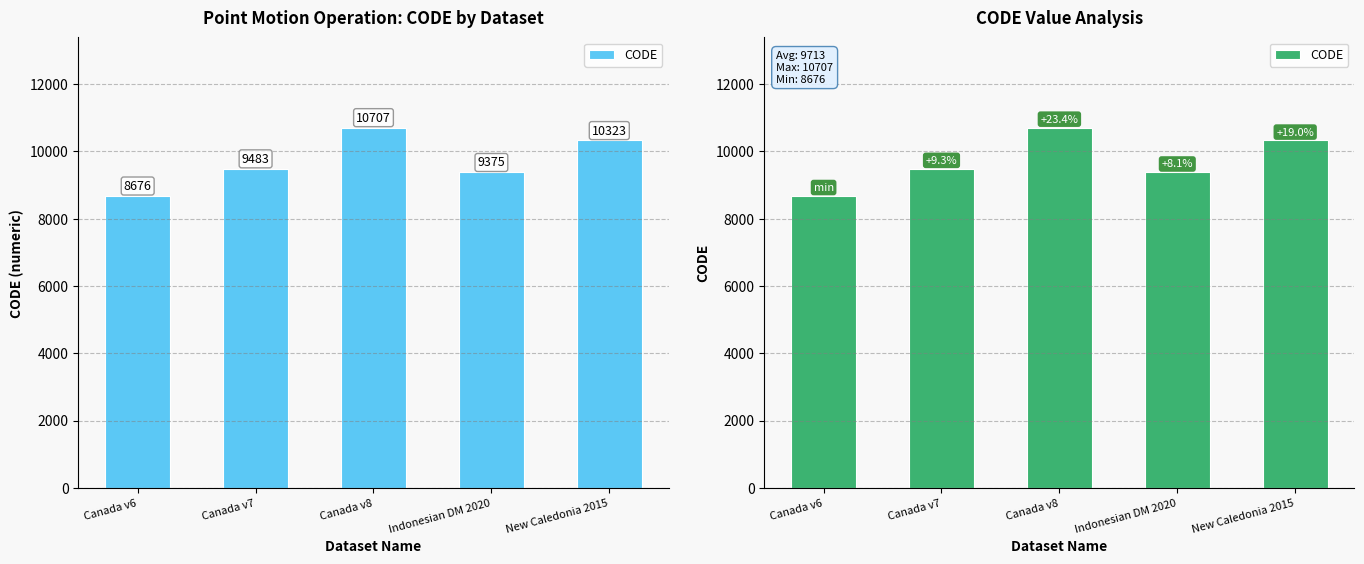

What is the smallest value displayed?

8676